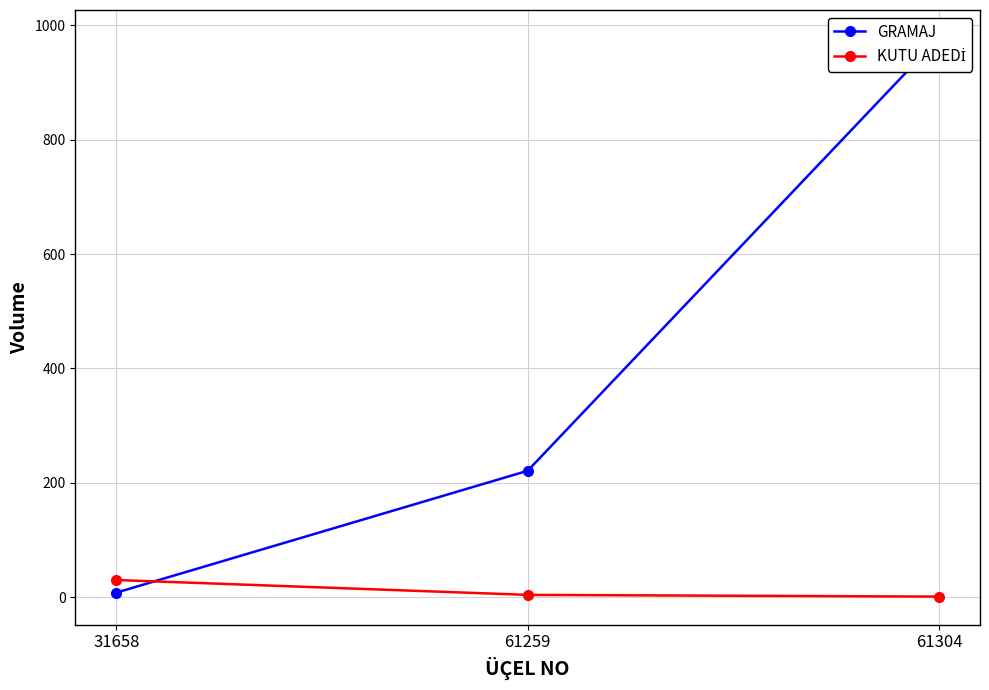

What is the difference between the highest and lowest values at 61259?

217